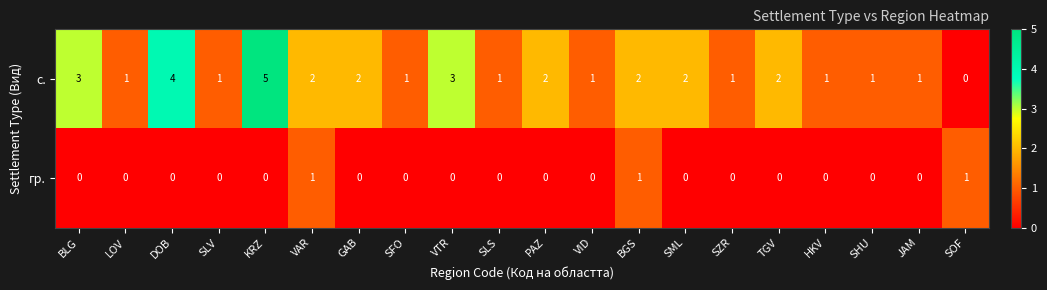

Which series has the widest spread of values?

с.